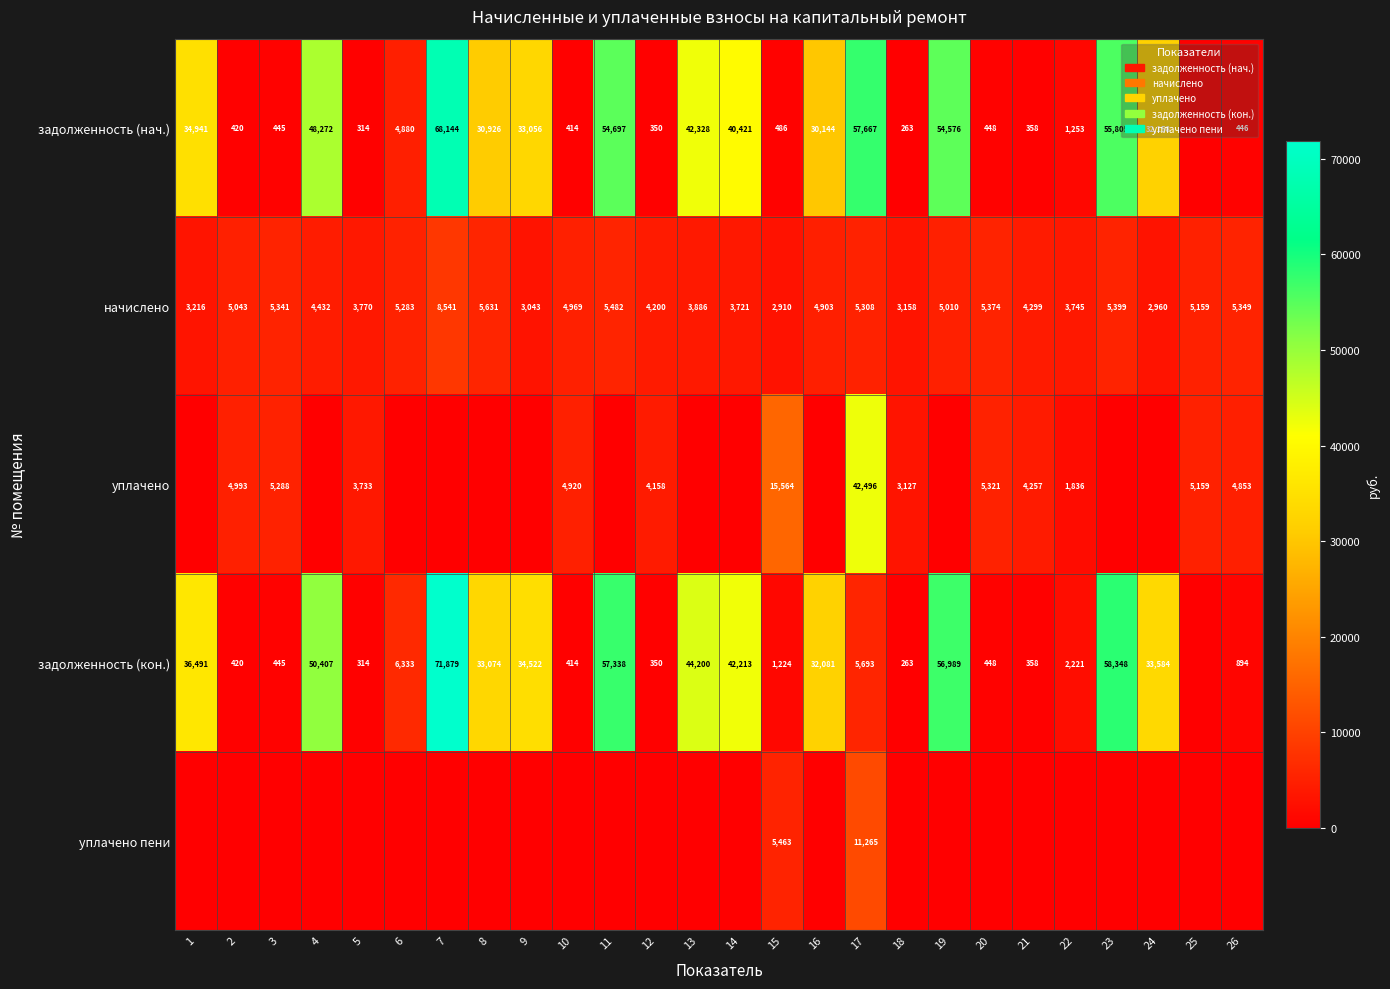

What is the sum of the начислено values at 5 and 24?

6730